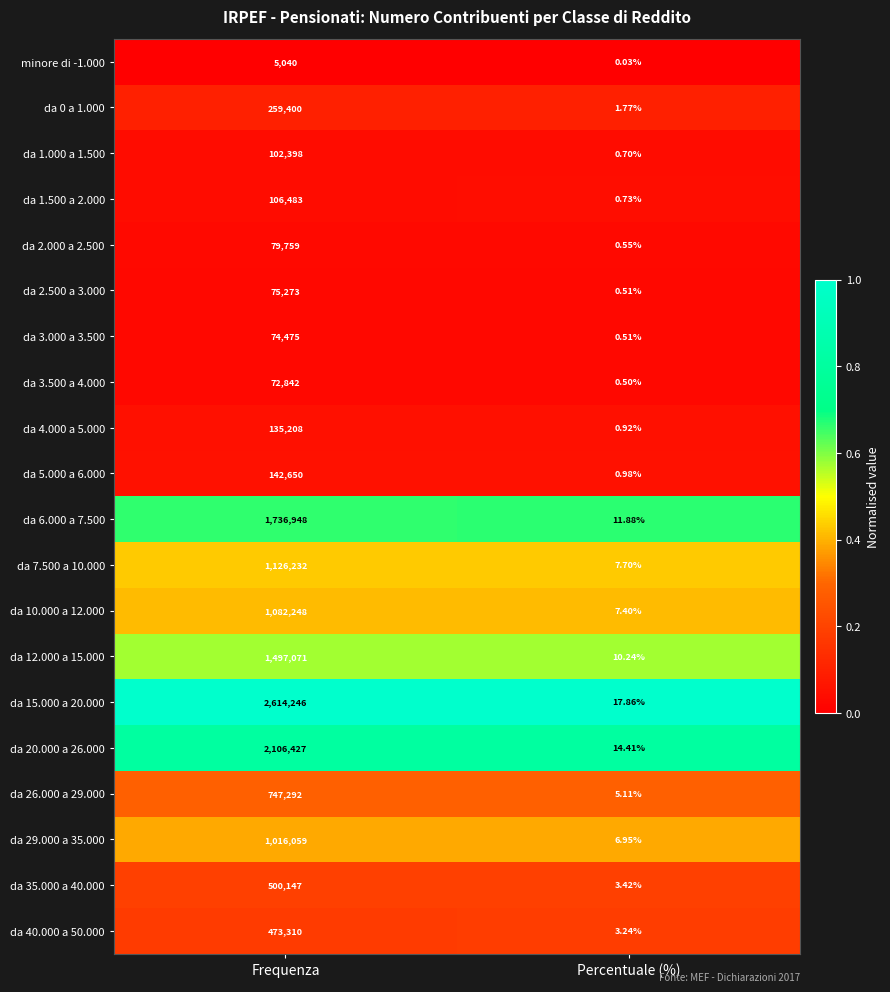

At which label does da 20.000 a 26.000 reach its minimum?

Percentuale (%)